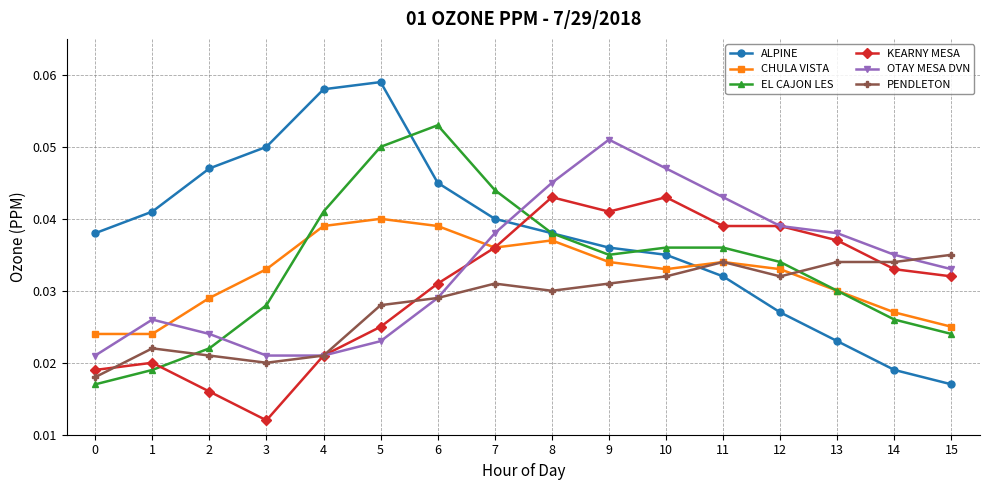

Count the number of categories in the chart.

16